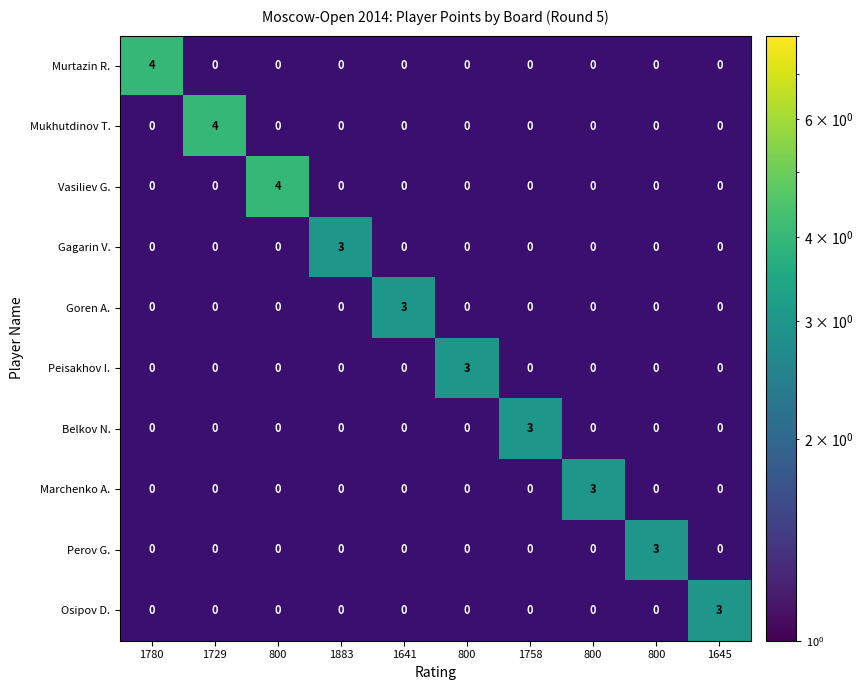

List the series in order of their overall mean, highest first.

Murtazin R., Mukhutdinov T., Vasiliev G., Gagarin V., Goren A., Peisakhov I., Belkov N., Marchenko A., Perov G., Osipov D.